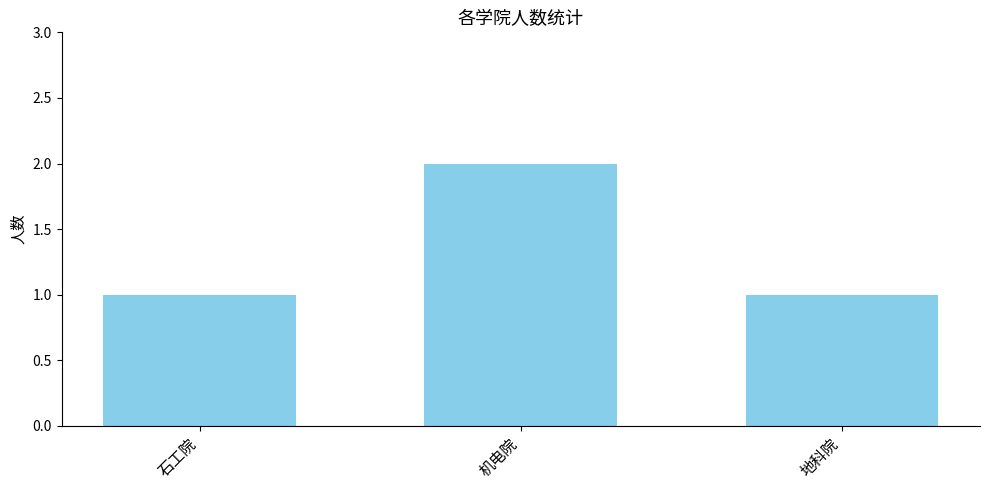

The chart shows a value of 1 at 地科院. True or false?

True